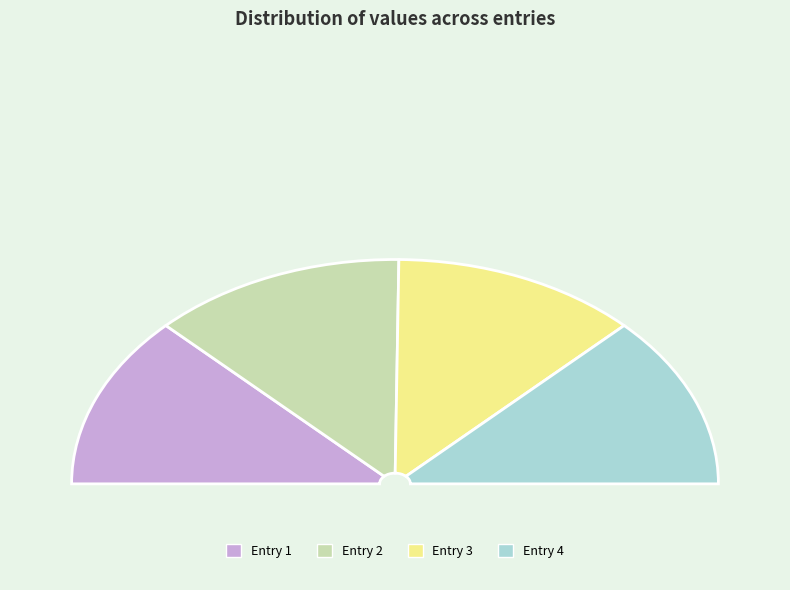

How many segments does this pie chart have?

4